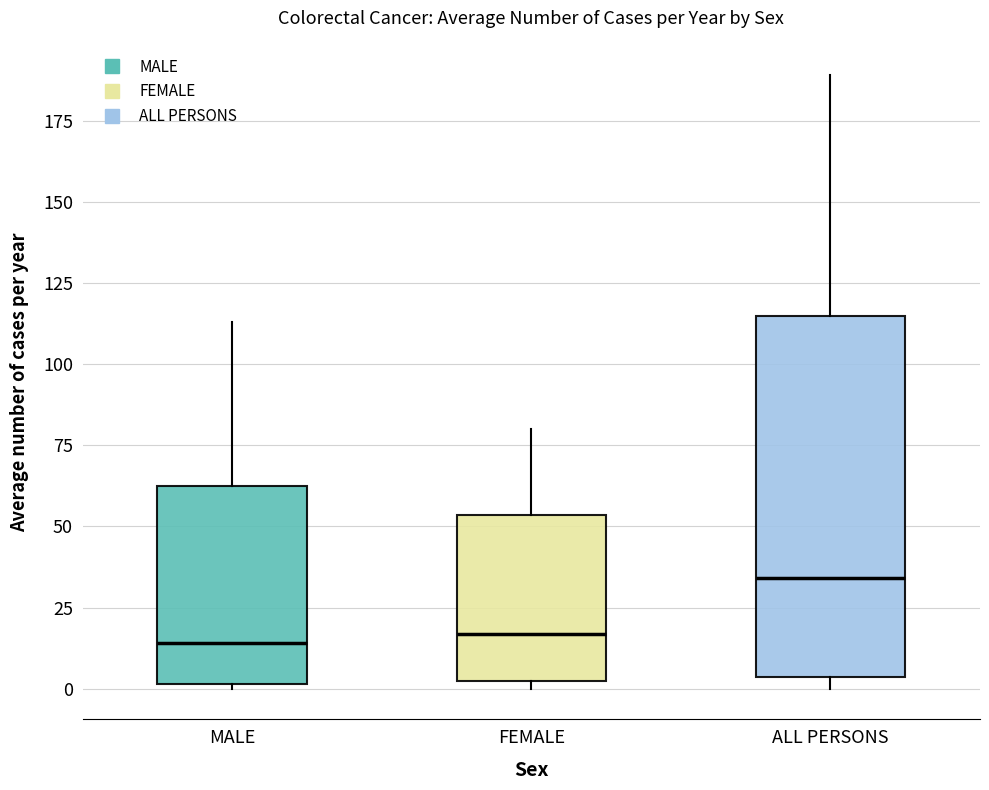

Comparing the boxes themselves (not the whiskers), which one is the tallest?

ALL PERSONS